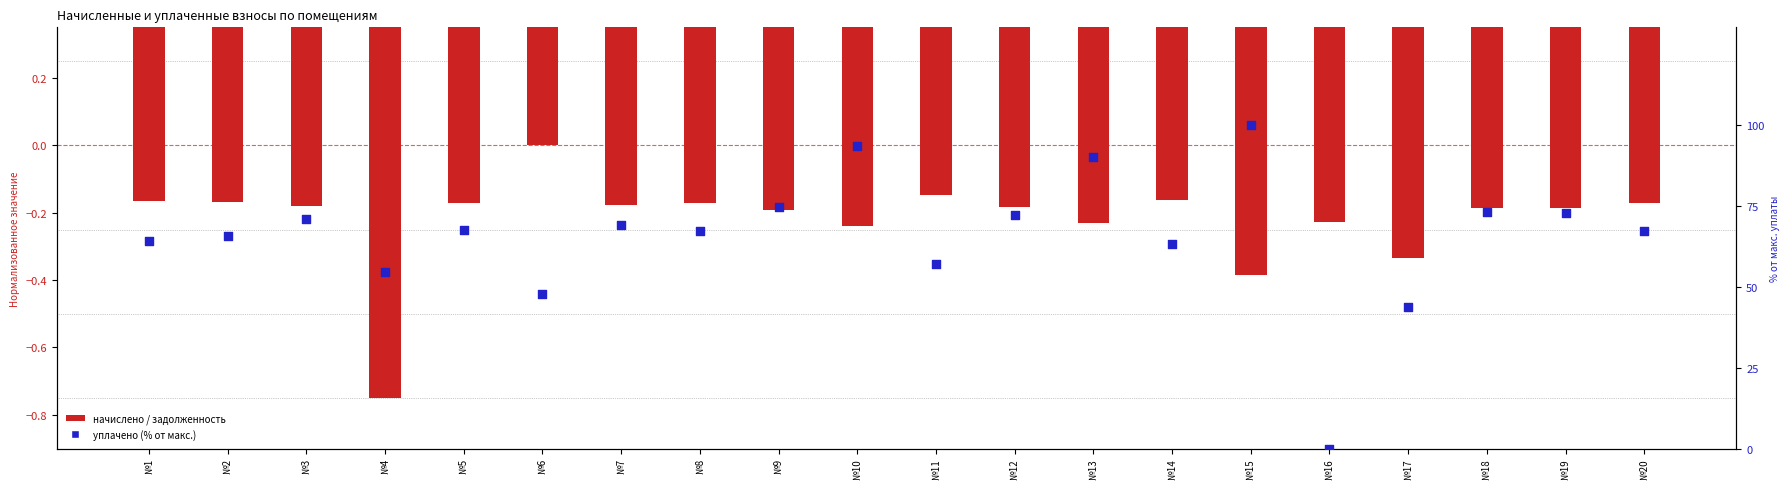

Which series contains the highest Y value?

уплачено (% от макс.)